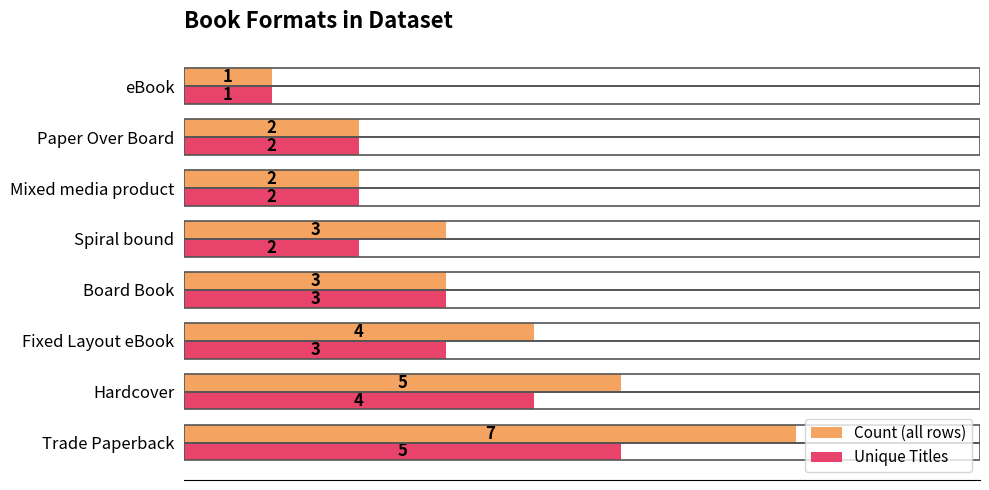

Which series changed the most between Spiral bound and Mixed media product?

Count (all rows)